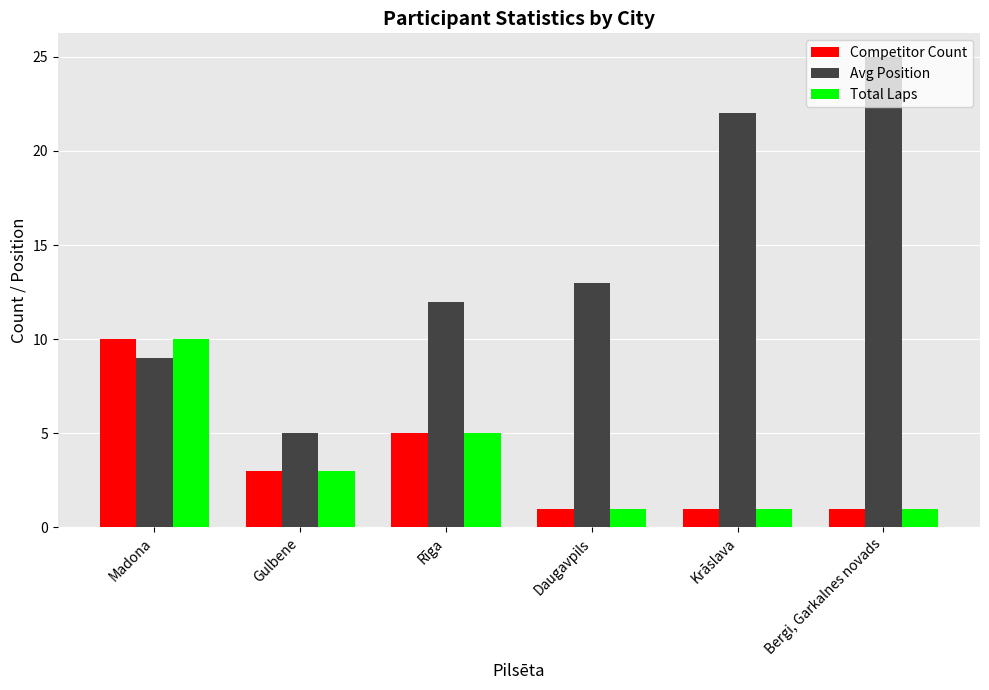

The Competitor Count series shows 5 at Gulbene. True or false?

False